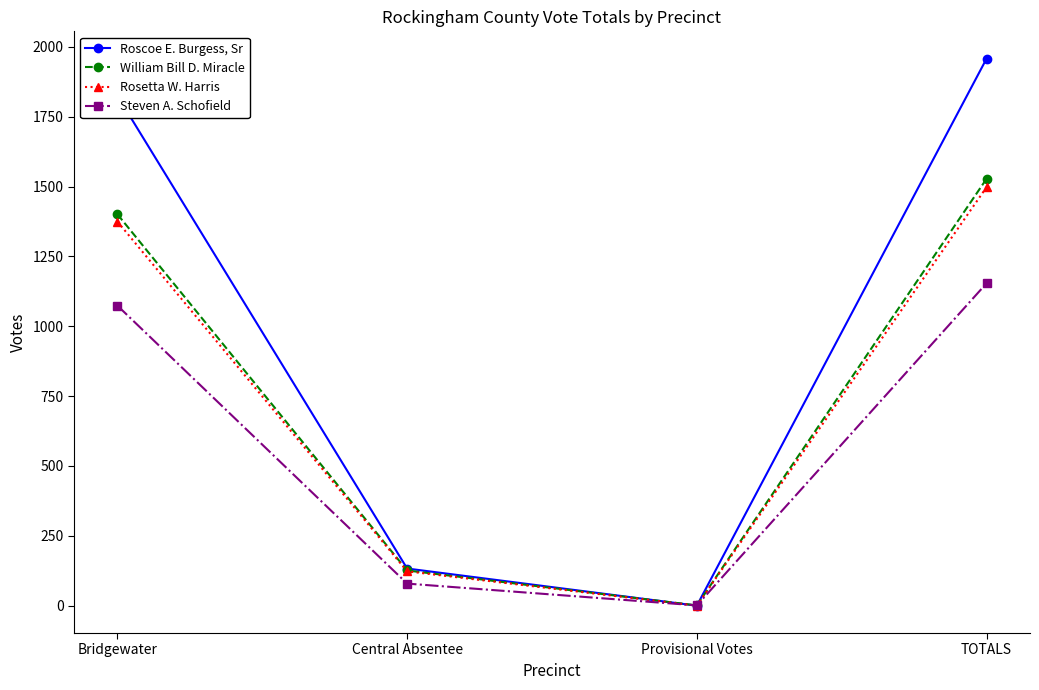

True or false: Rosetta W. Harris has more than 1 interior local peaks.

False